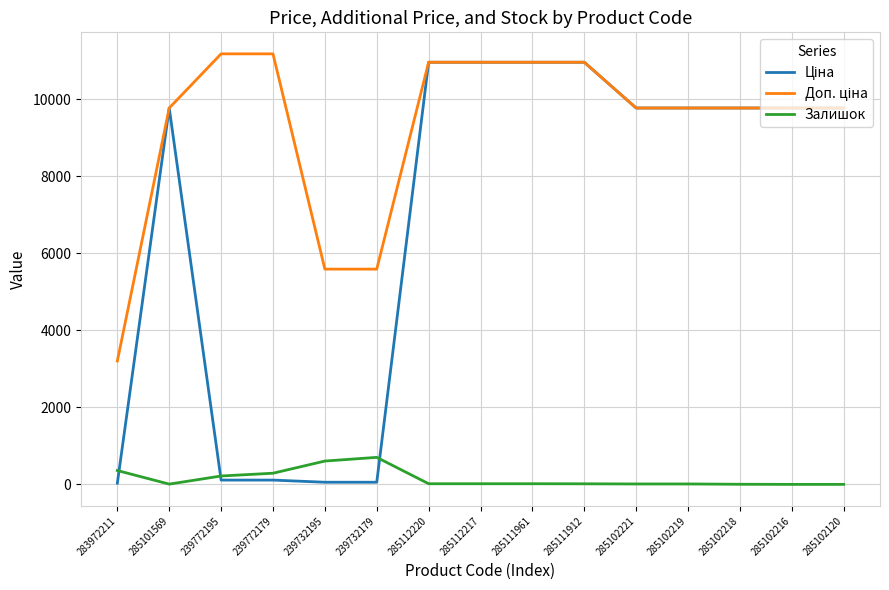

What is the difference between the highest and lowest values at 285102216?

9775.5